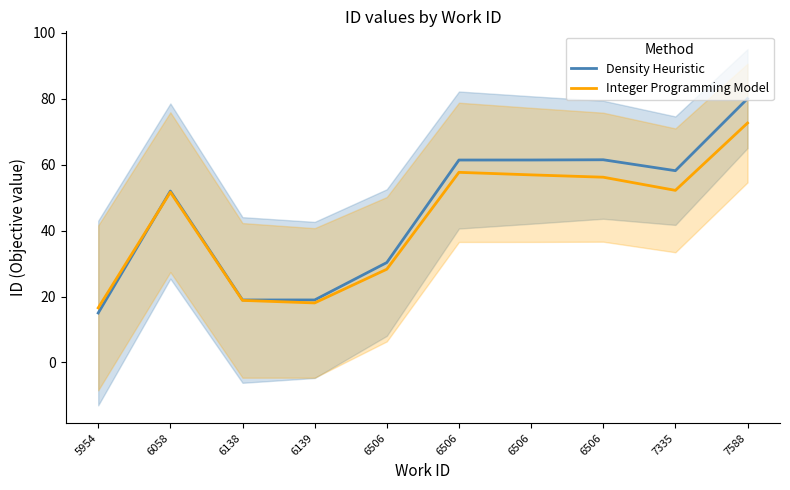

Is this an area chart (filled region under the line)?

No